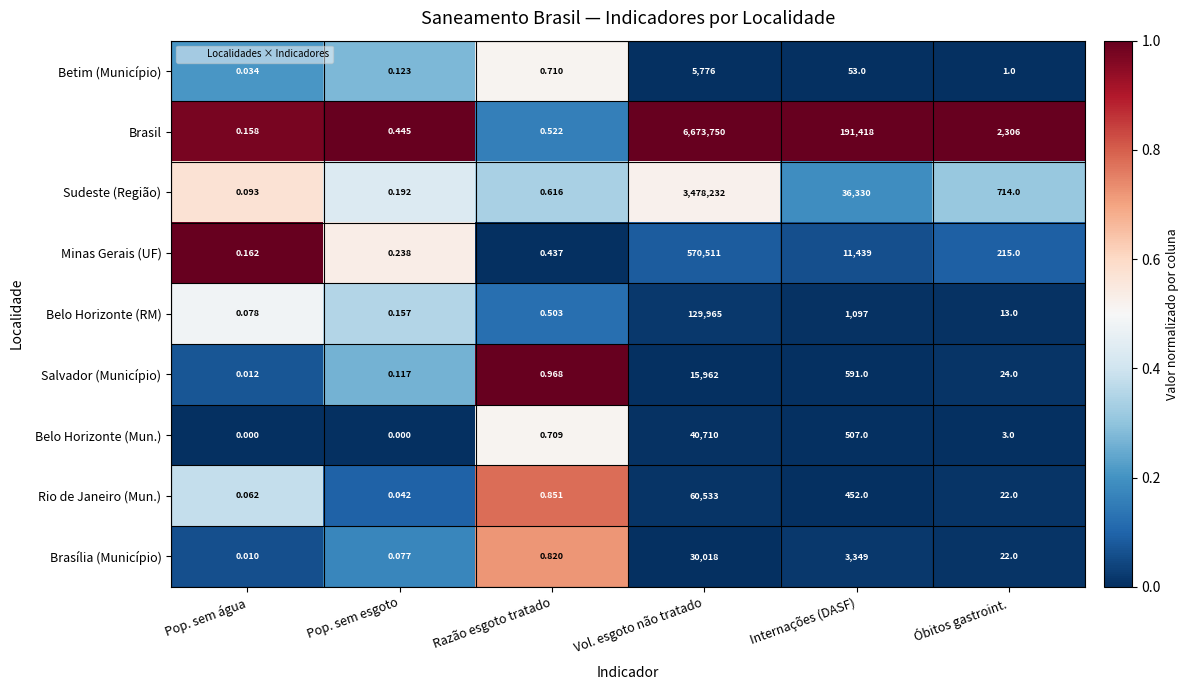

What is the total value across all series at Internações (DASF)?

245236.0